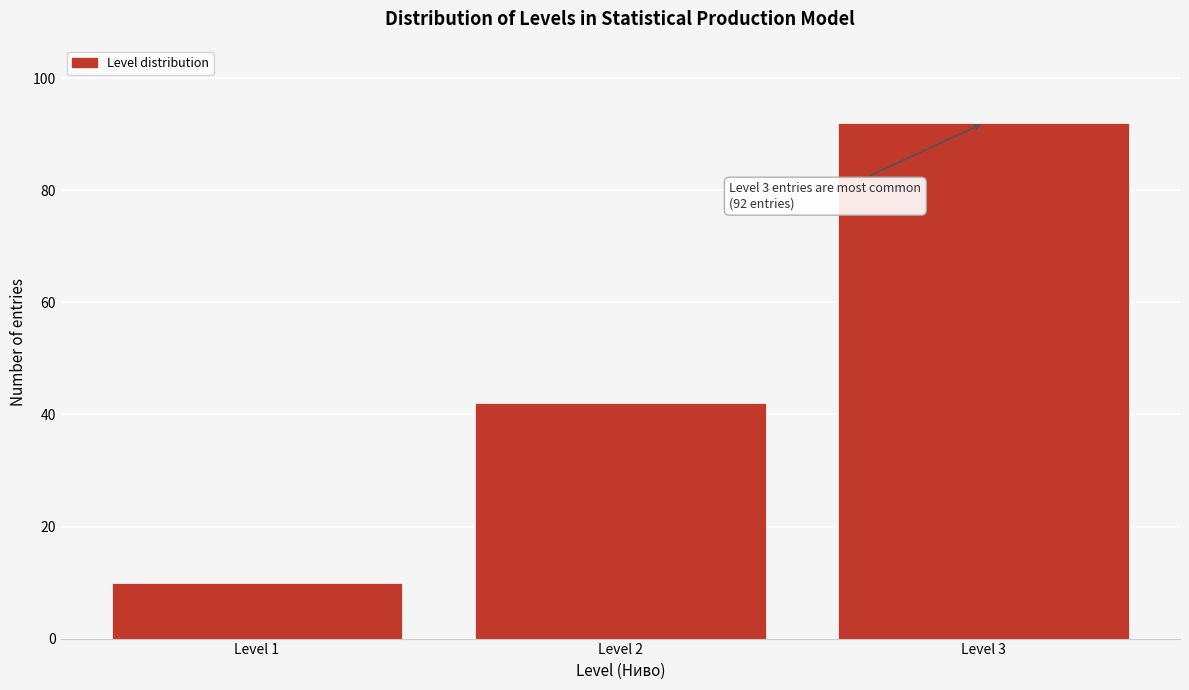

Reading left to right, transcribe all the data shown in this chart.

Level 1=10	Level 2=42	Level 3=92